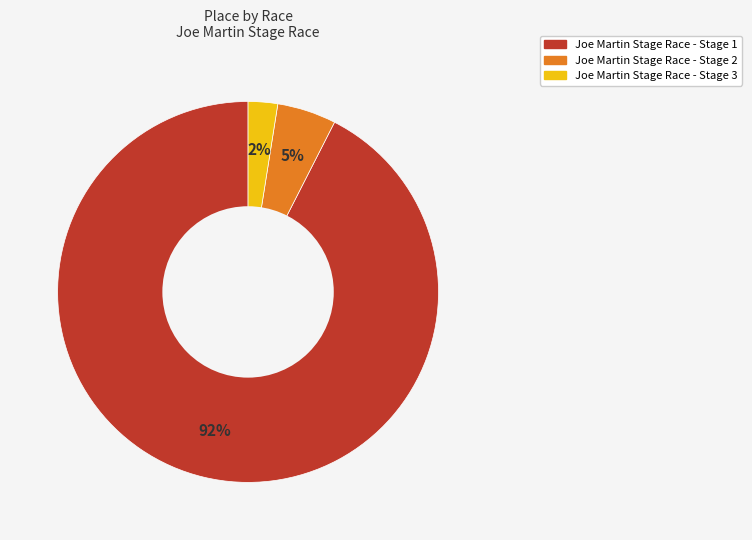

To the nearest percent, what portion does Joe Martin Stage Race - Stage 2 represent?

5%